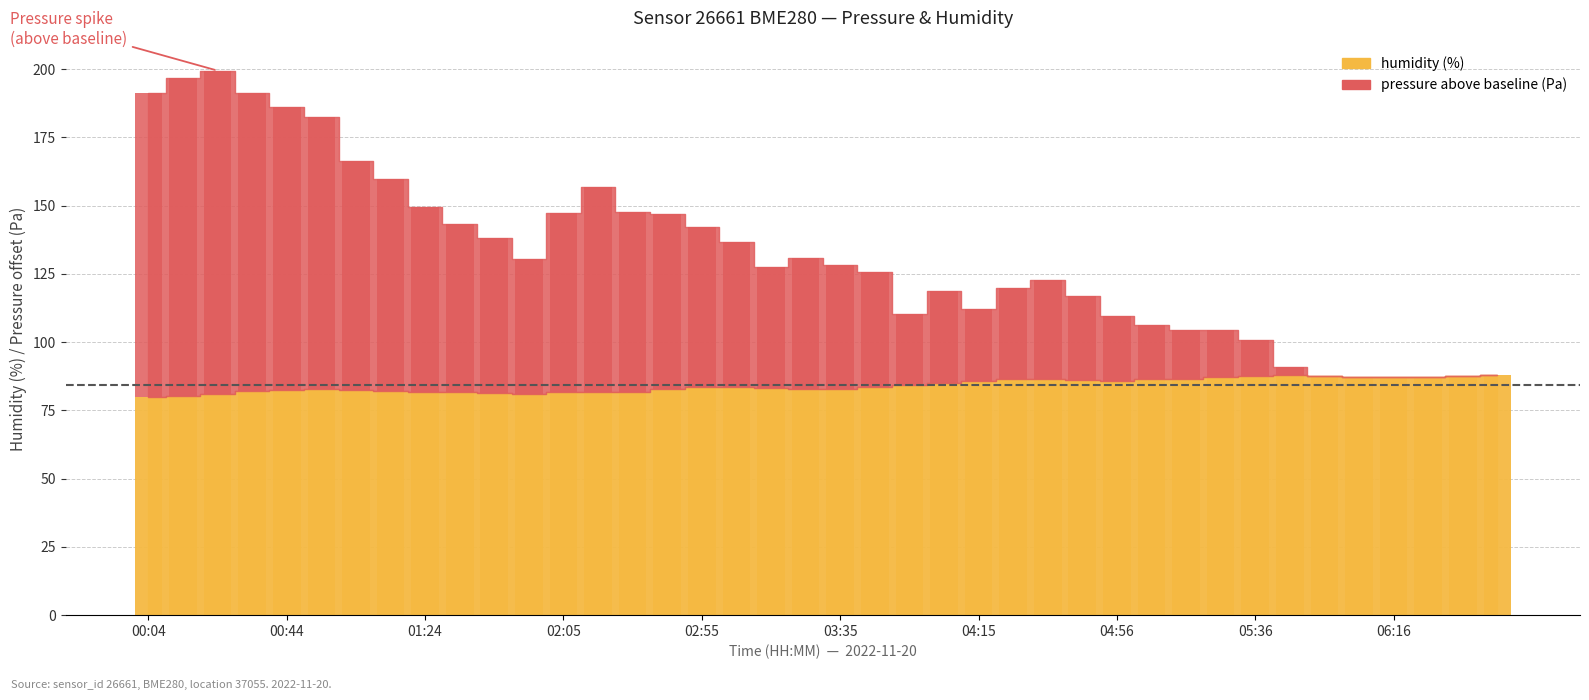

At which label is pressure closest to 59?

02:55